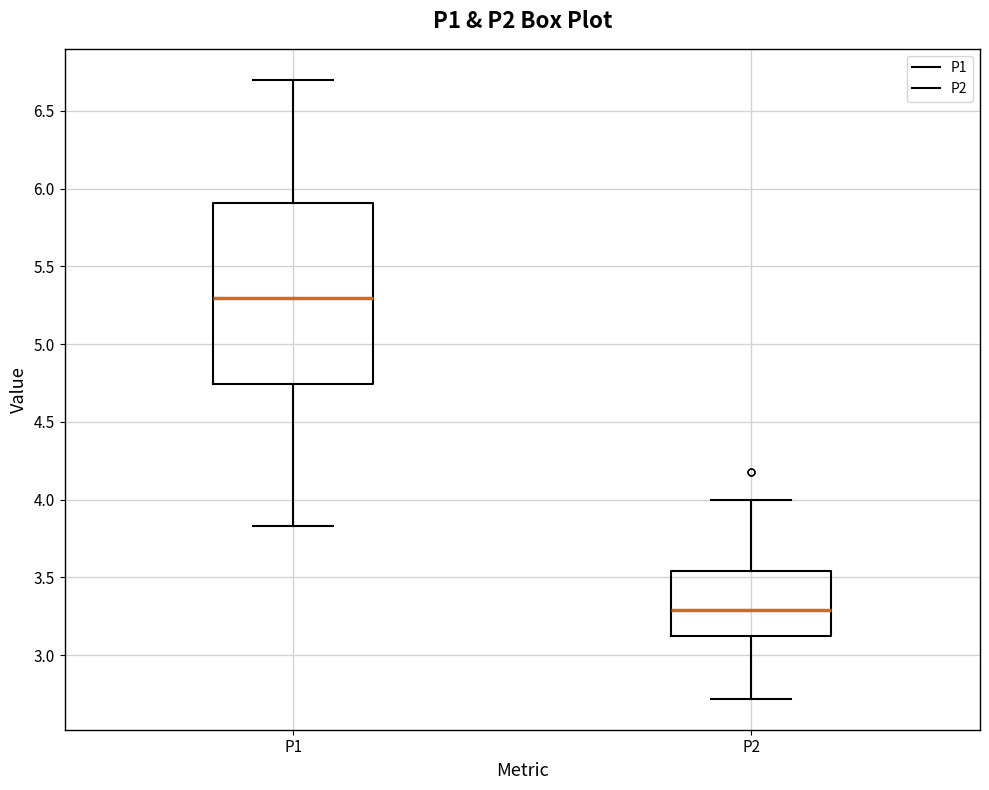

Where does the median line of the box for P2 sit on the y-axis? The values are not printed on the chart, so give them approximately, as read against the axis.

3.30